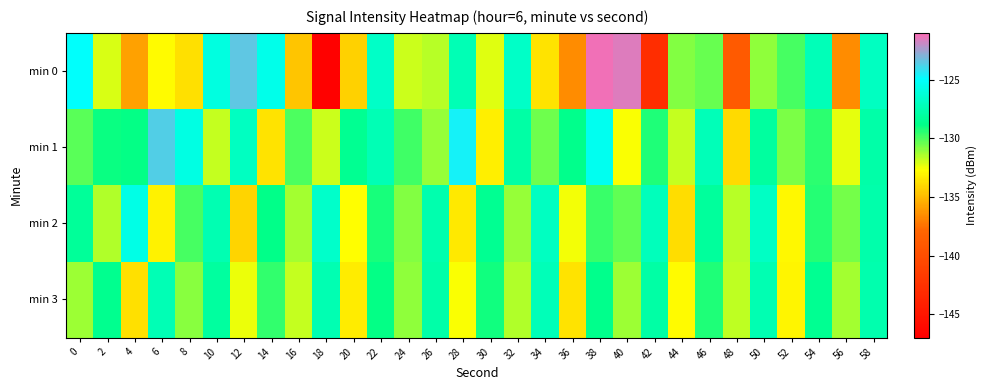

Reading left to right, what are all the values shown in this chart?

min 0: 0=-125.1	2=-132.1	4=-135.9	6=-132.9	8=-133.7	10=-125.9	12=-123.5	14=-125.7	16=-134.6	18=-146.8	20=-134.3	22=-126.8	24=-131.9	26=-131.6	28=-127.3	30=-132.2	32=-126.8	34=-133.6	36=-136.6	38=-121.3	40=-121.6	42=-142.9	44=-130.8	46=-130.4	48=-138.9	50=-131.0	52=-129.9	54=-127.2	56=-136.6	58=-126.9
min 1: 0=-130.2	2=-129.0	4=-128.9	6=-123.7	8=-125.9	10=-131.8	12=-127.0	14=-133.6	16=-130.0	18=-131.9	20=-128.5	22=-127.3	24=-129.8	26=-131.1	28=-124.6	30=-133.2	32=-127.9	34=-130.5	36=-128.7	38=-125.4	40=-132.6	42=-129.3	44=-131.8	46=-127.2	48=-133.9	50=-128.1	52=-130.7	54=-129.5	56=-132.3	58=-127.8
min 2: 0=-128.3	2=-131.5	4=-125.7	6=-133.1	8=-129.9	10=-127.4	12=-134.2	14=-128.8	16=-131.3	18=-126.6	20=-132.7	22=-129.2	24=-130.8	26=-127.6	28=-133.4	30=-128.5	32=-131.1	34=-126.9	36=-132.5	38=-129.7	40=-130.3	42=-127.1	44=-133.8	46=-128.2	48=-131.6	50=-126.8	52=-132.9	54=-129.4	56=-130.6	58=-127.7
min 3: 0=-131.2	2=-128.6	4=-133.7	6=-127.3	8=-130.9	10=-128.1	12=-132.4	14=-129.6	16=-131.8	18=-127.5	20=-133.3	22=-128.9	24=-131.0	26=-127.8	28=-132.6	30=-129.1	32=-131.5	34=-127.2	36=-133.6	38=-128.7	40=-131.2	42=-127.9	44=-132.8	46=-129.3	48=-131.7	50=-127.4	52=-133.0	54=-128.5	56=-131.3	58=-127.6